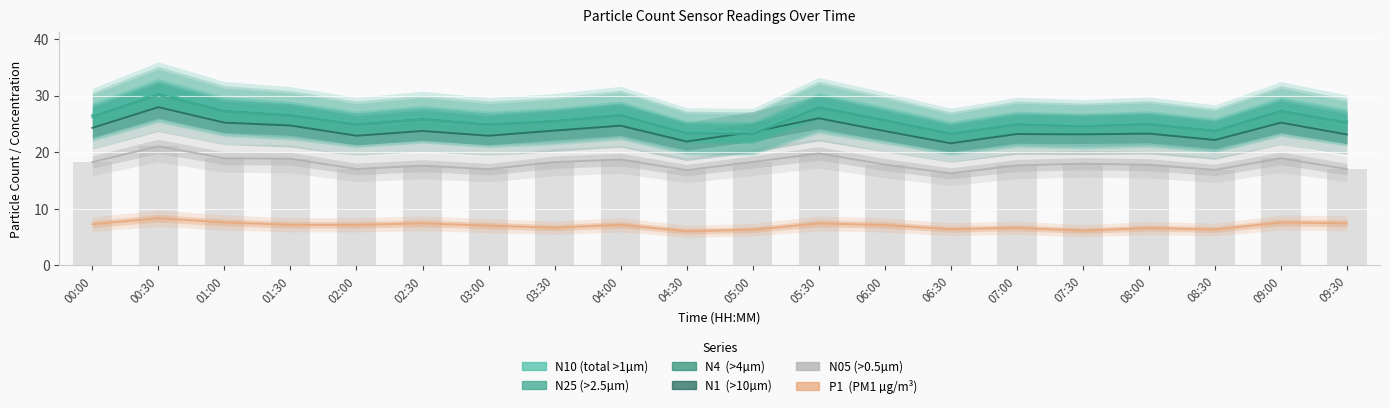

How many lines are shown in the chart?

6